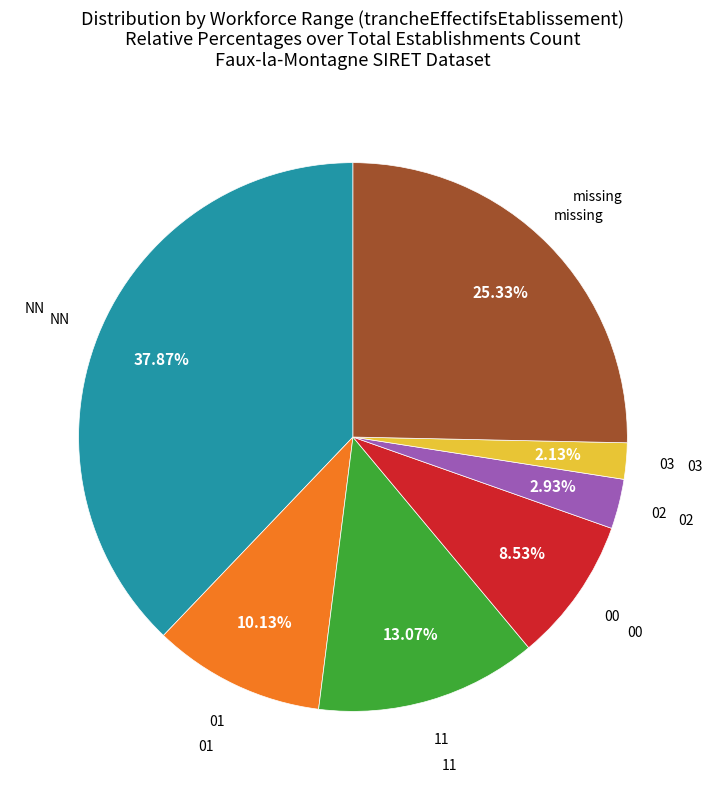

Does any single category account for the majority?

No